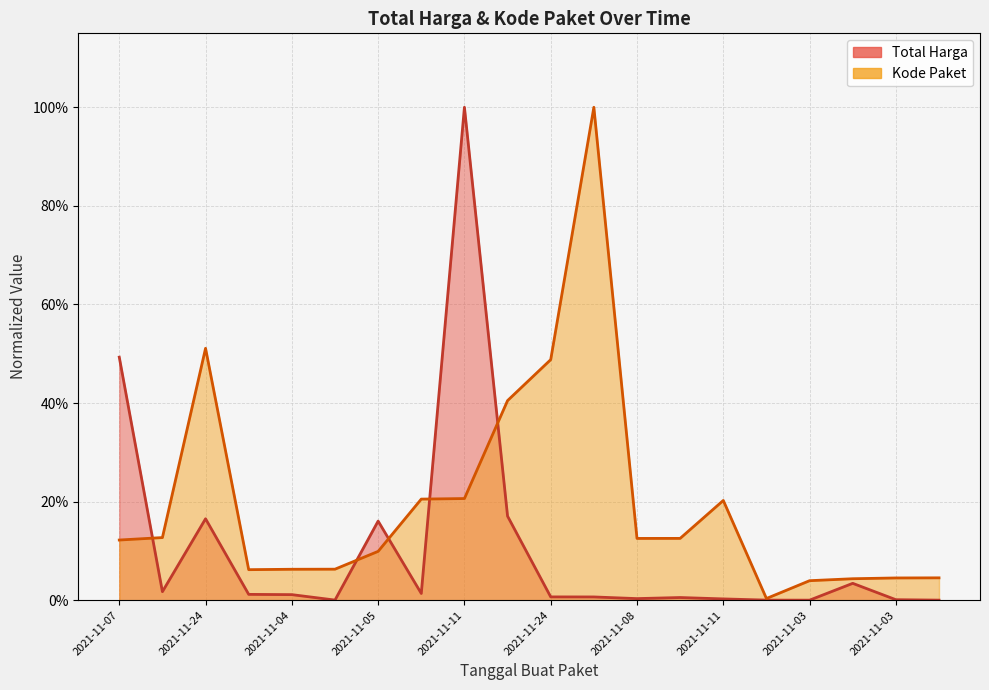

How many distinct data groups are displayed?

2